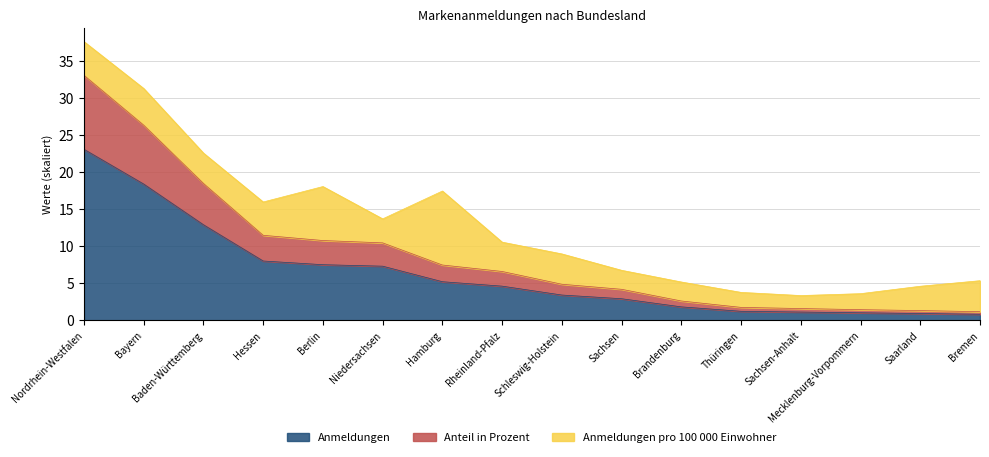

What is the total value across all series at Berlin?

18.1